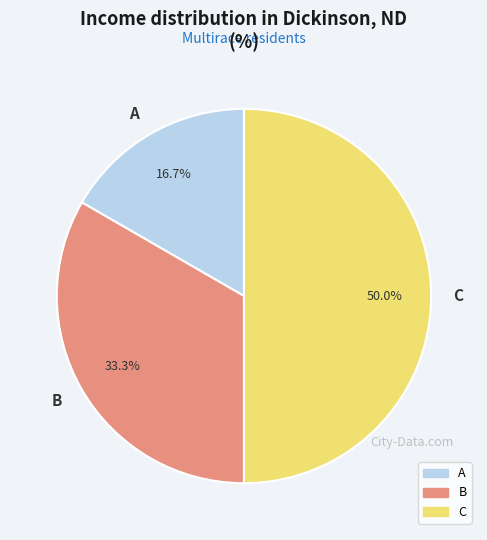

Is the sum of B and C greater than half?

Yes